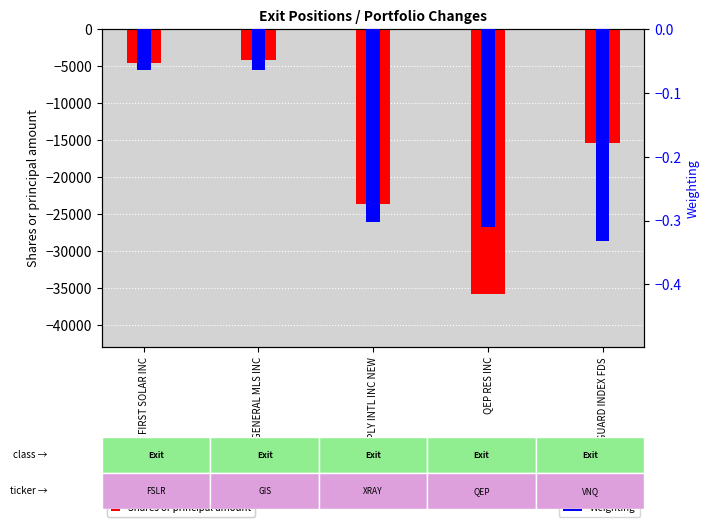

What position from the left is GENERAL MLS INC?

2